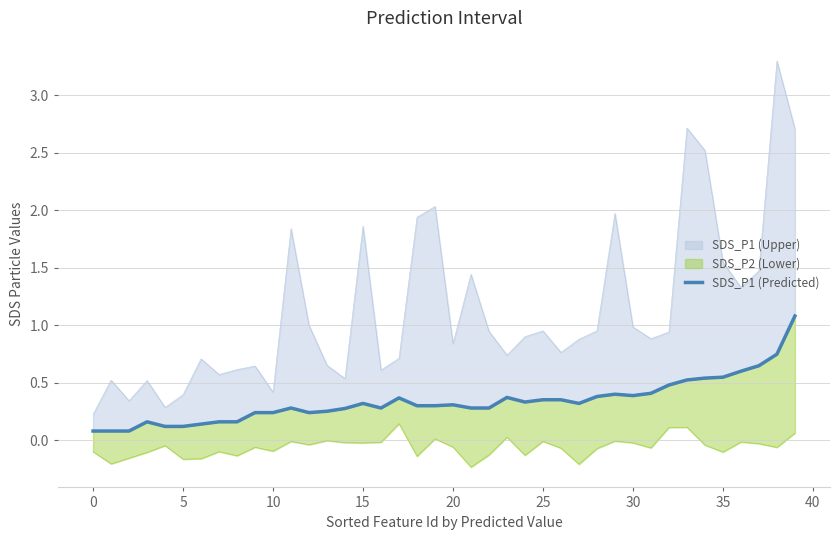

The chart shows a value of 0.7 at 35. True or false?

False